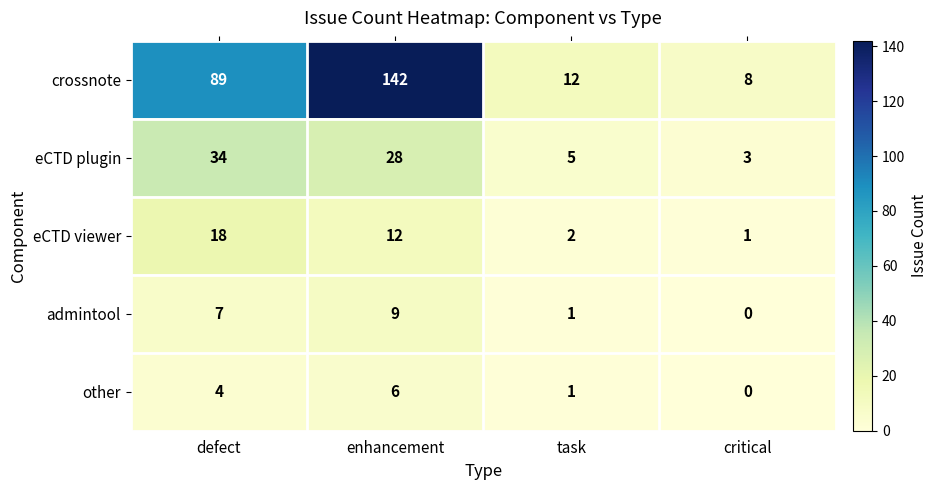

At how many categories does at least one series exceed 60?

2